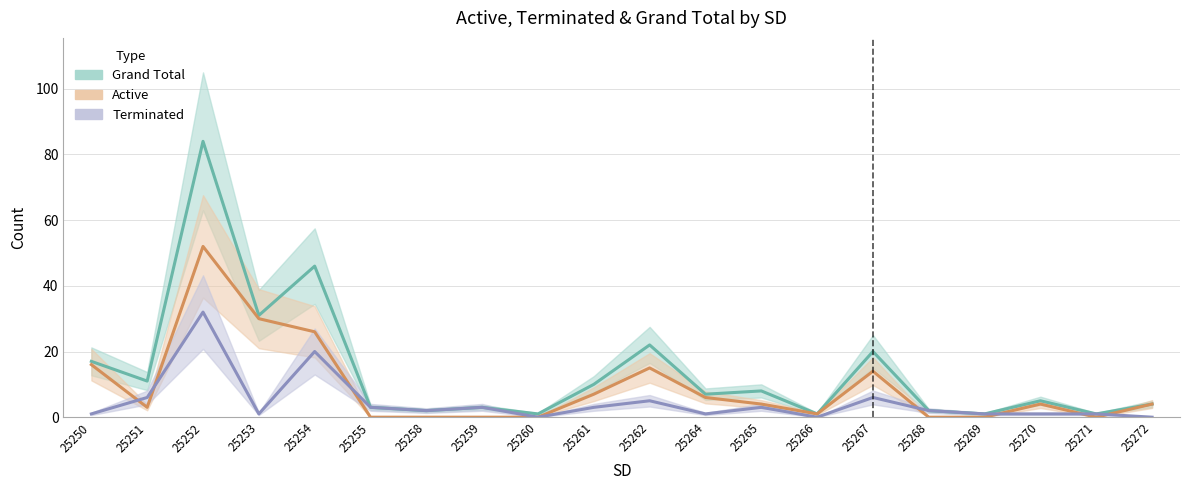

What is the difference between the Grand Total values at 25255 and 25262?

19